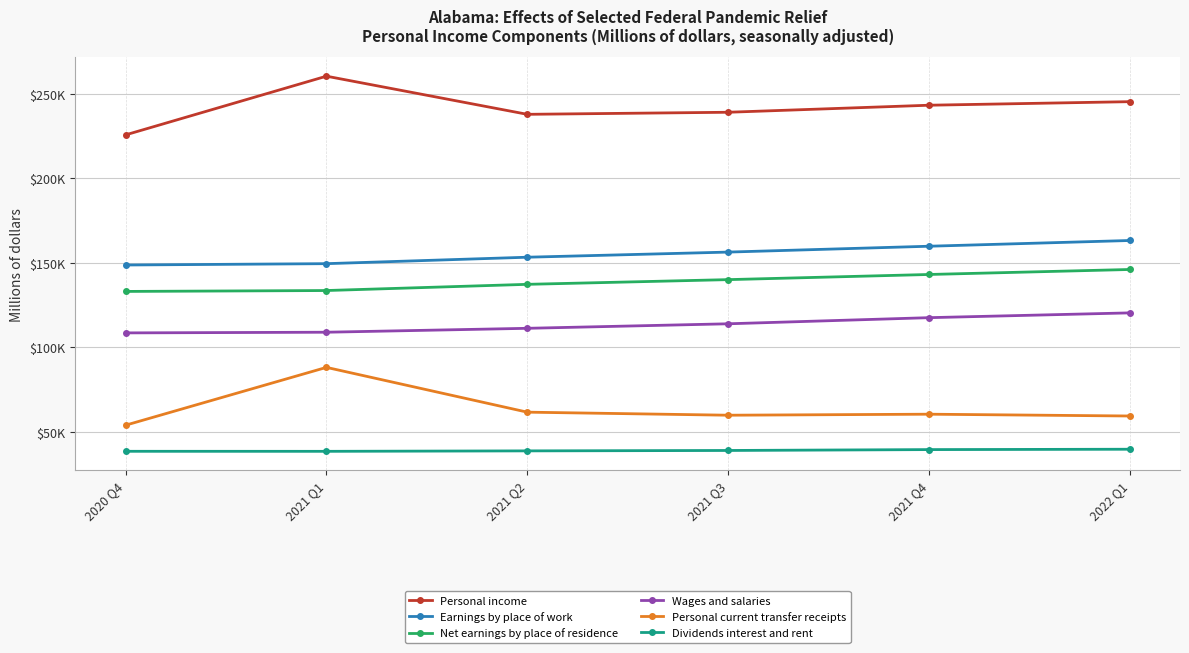

What are all the series names shown in the legend?

Personal income, Earnings by place of work, Net earnings by place of residence, Wages and salaries, Personal current transfer receipts, Dividends interest and rent